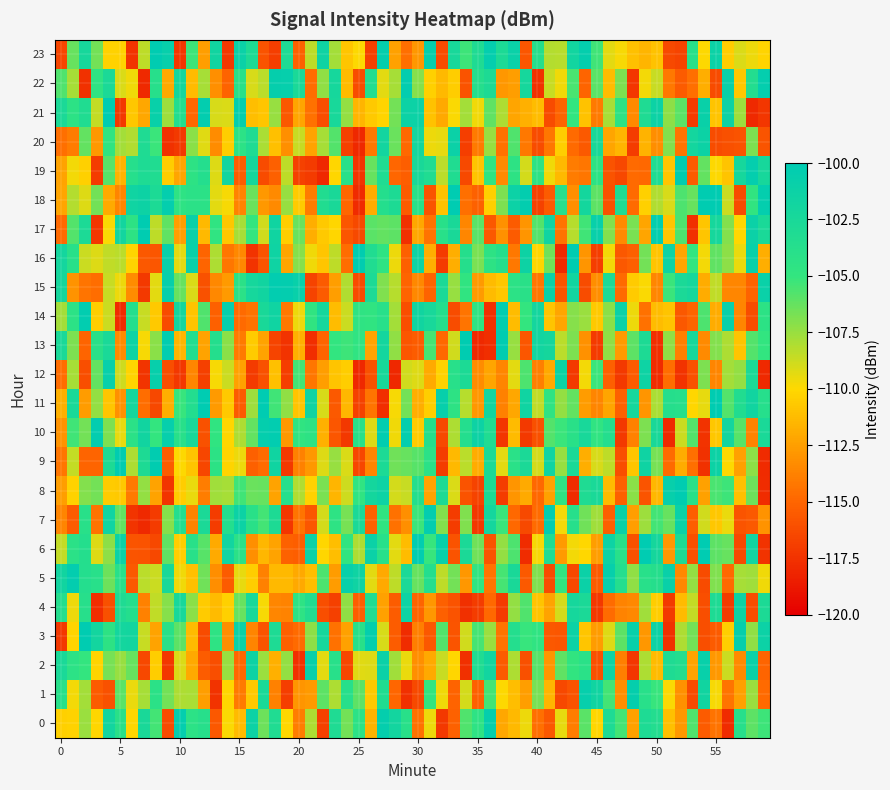

What is the smallest value displayed?

-117.9